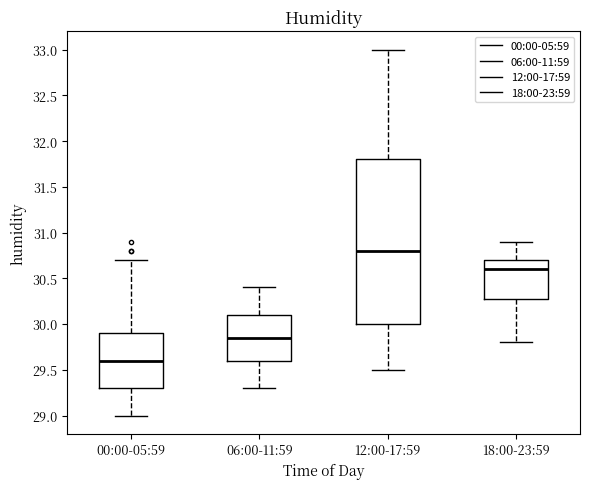

Which box's median line is the lowest?

00:00-05:59